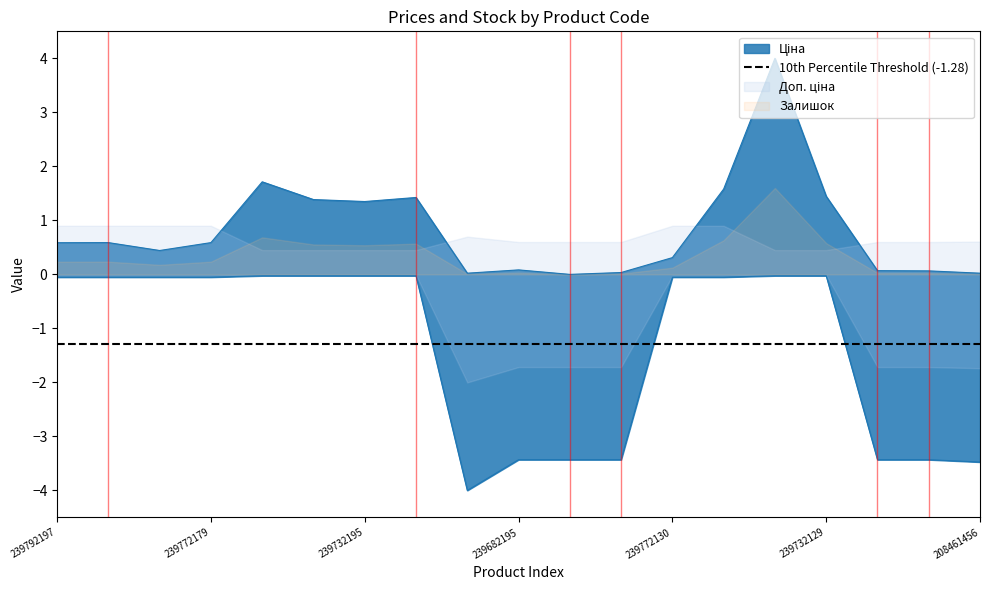

What is the label of the 1st point from the right?

208461456